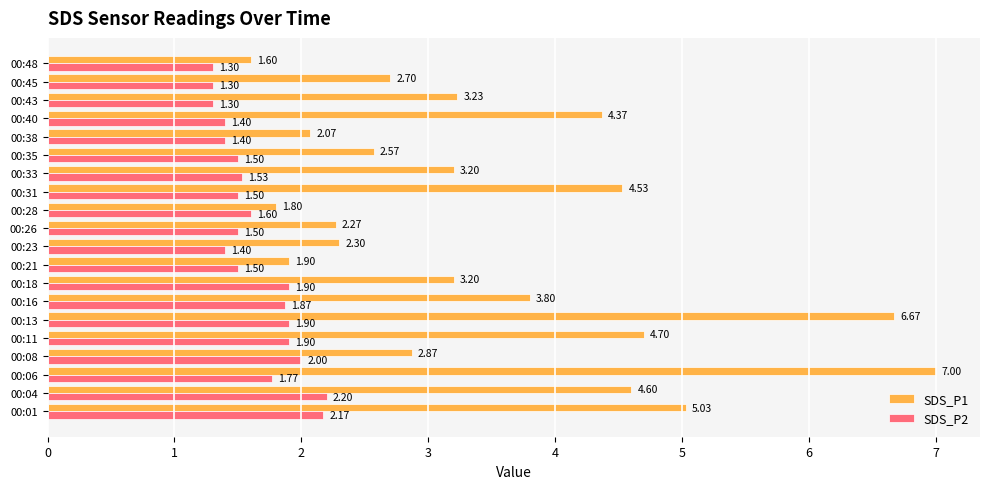

Which series has the largest total across all categories?

SDS_P1